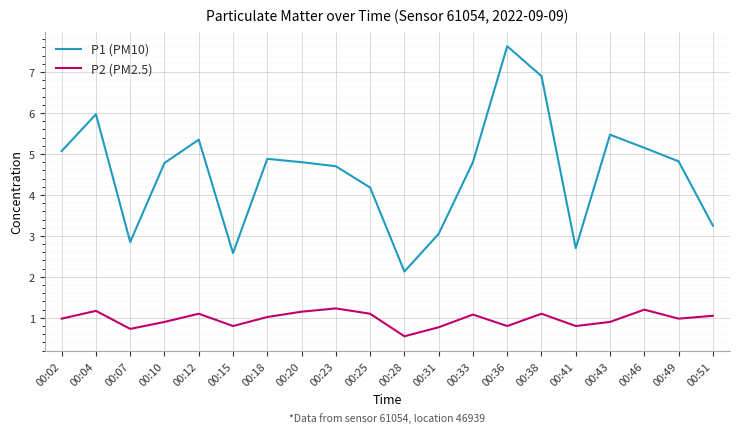

At 00:49, list the series in order from smallest to largest.

P2 (PM2.5), P1 (PM10)